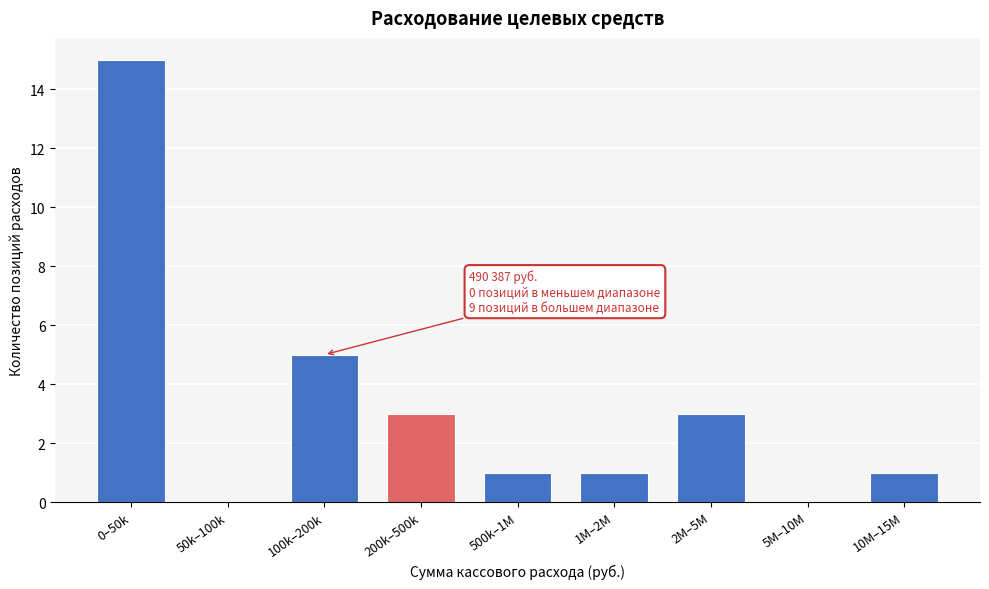

Reading left to right, list all the values displayed in this chart.

0–50k=15	50k–100k=0	100k–200k=5	200k–500k=3	500k–1M=1	1M–2M=1	2M–5M=3	5M–10M=0	10M–15M=1